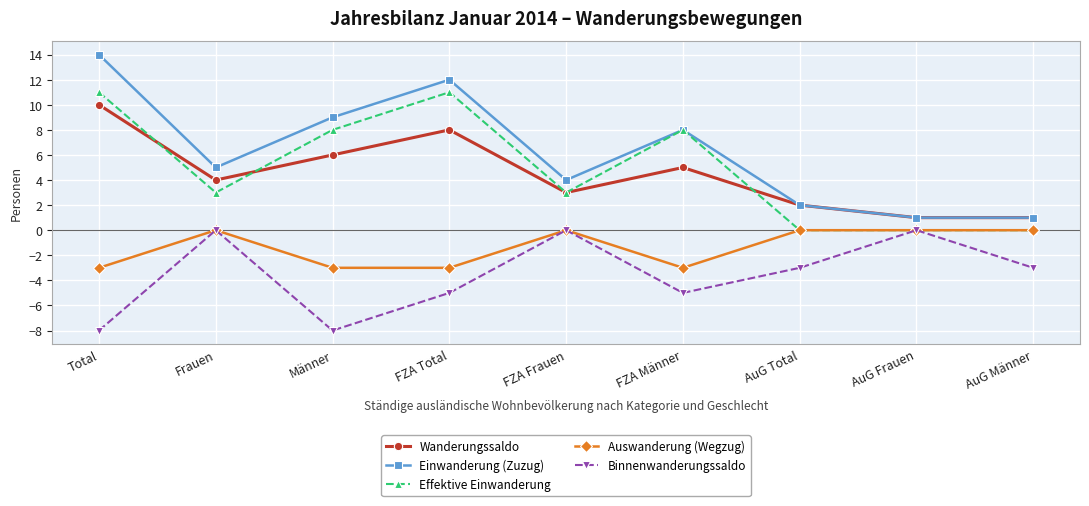

True or false: Binnenwanderungssaldo and Wanderungssaldo cross at least once.

False